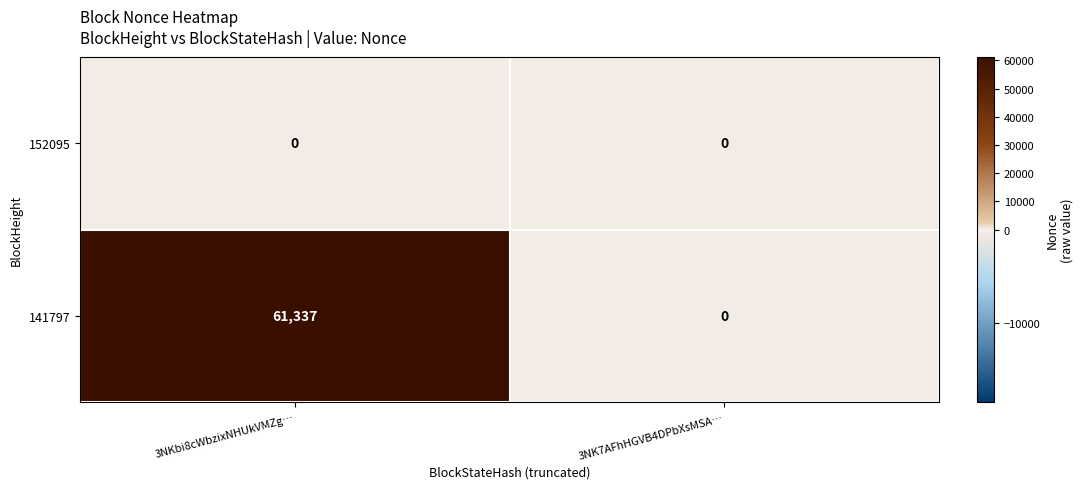

How many data points does each series have?

2